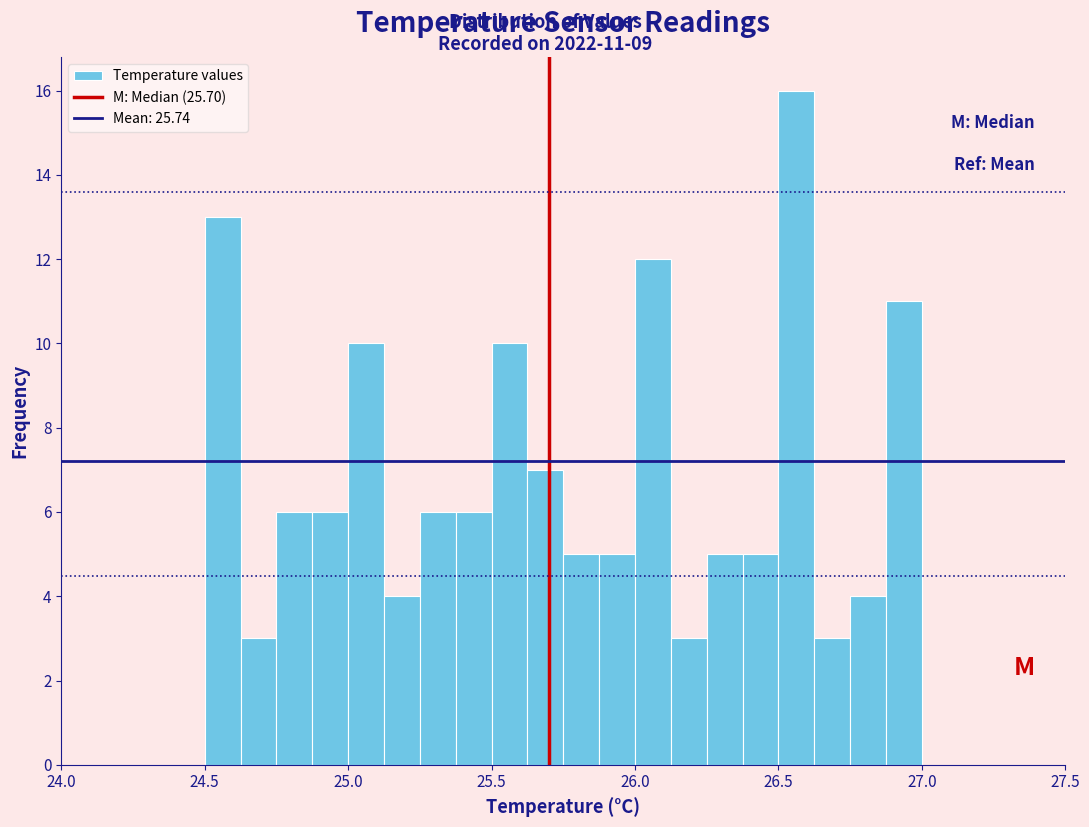

Around what value on the x-axis is the tallest bar? Give the approximate position of its centre, as read against the axis.

26.55